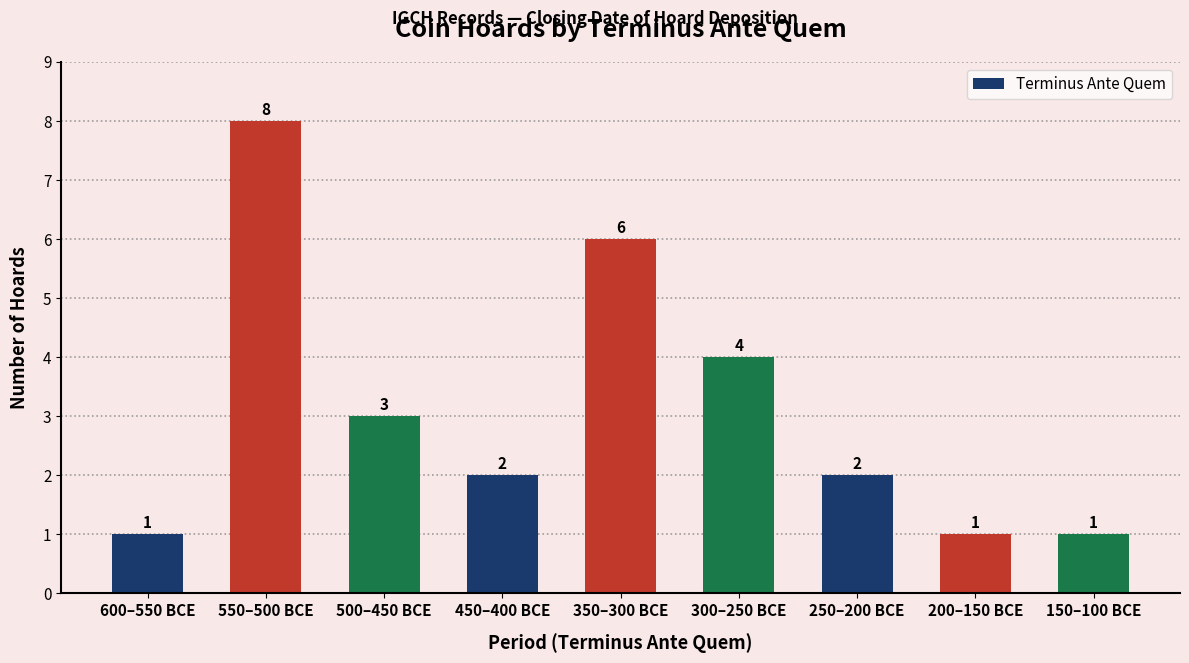

Is it true that the value at 150–100 BCE is 1?

True